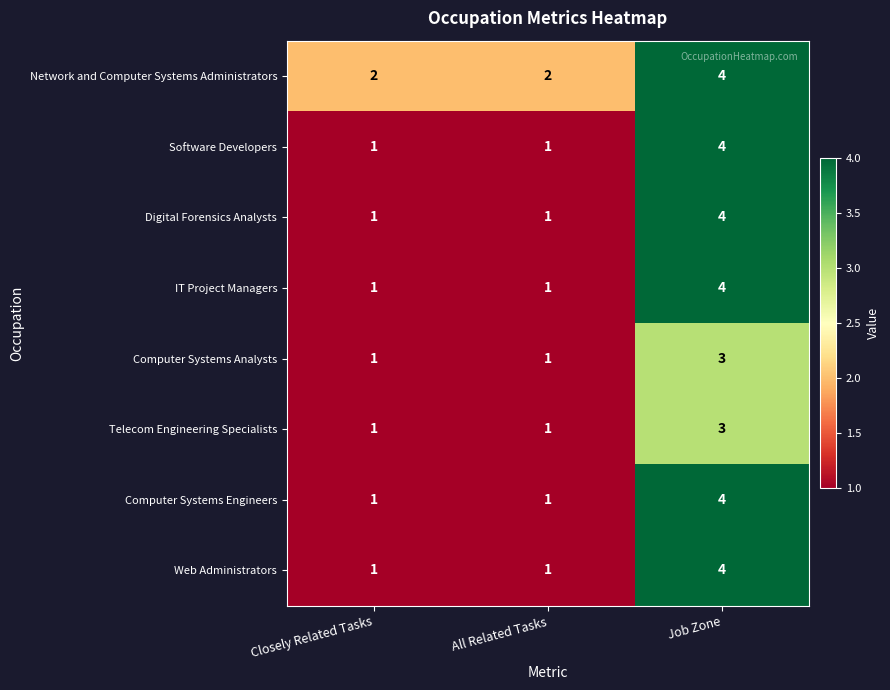

What is the sum of all Network and Computer Systems Administrators values?

8